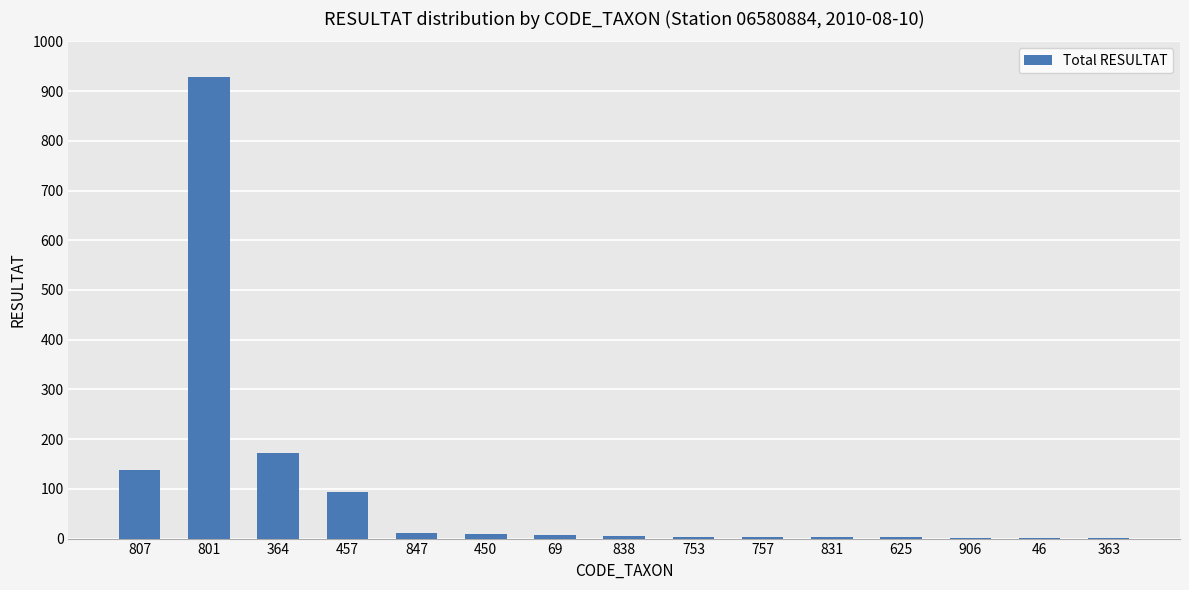

Between 906 and 847, which is larger?

847